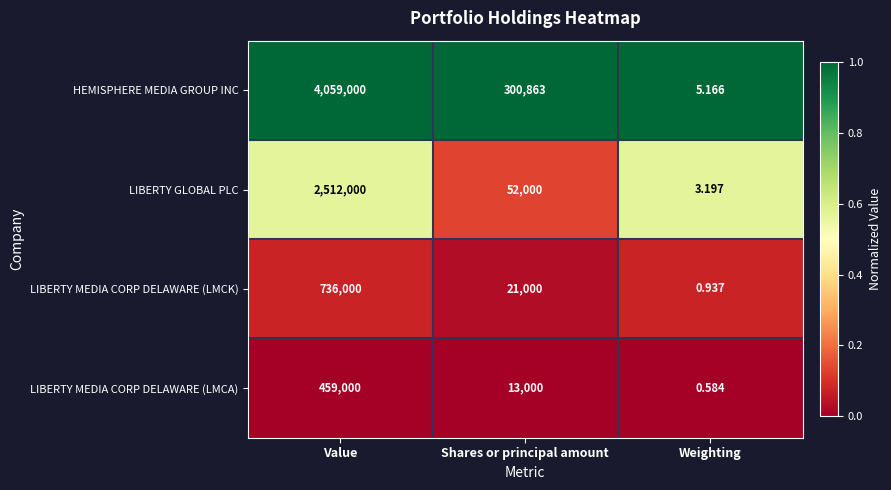

Count the number of categories in the chart.

3